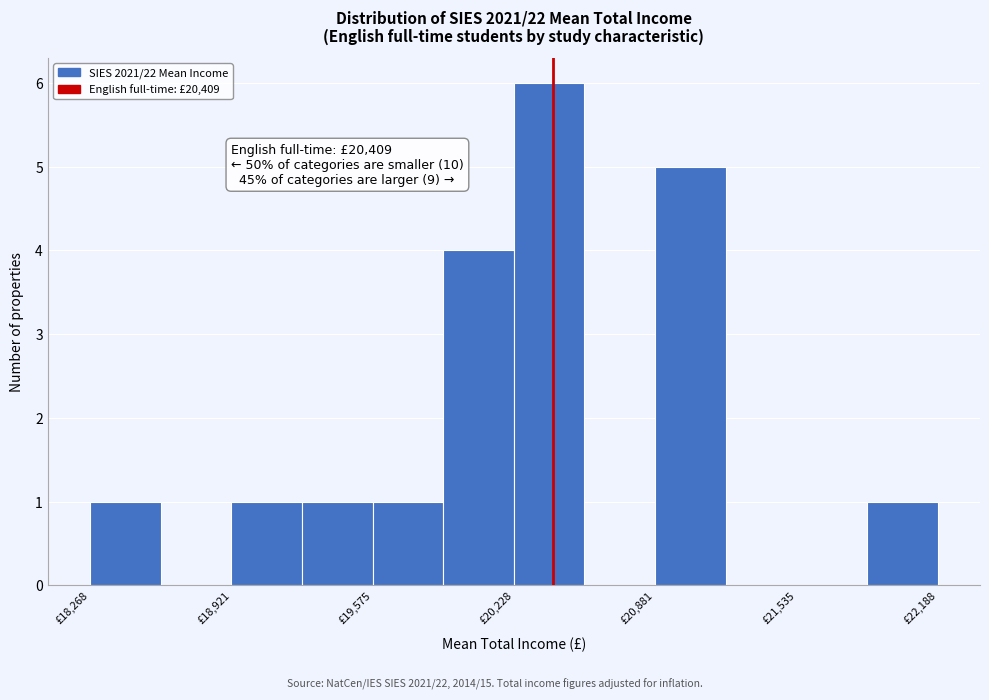

Around what value on the x-axis is the tallest bar? Give the approximate position of its centre, as read against the axis.

20400